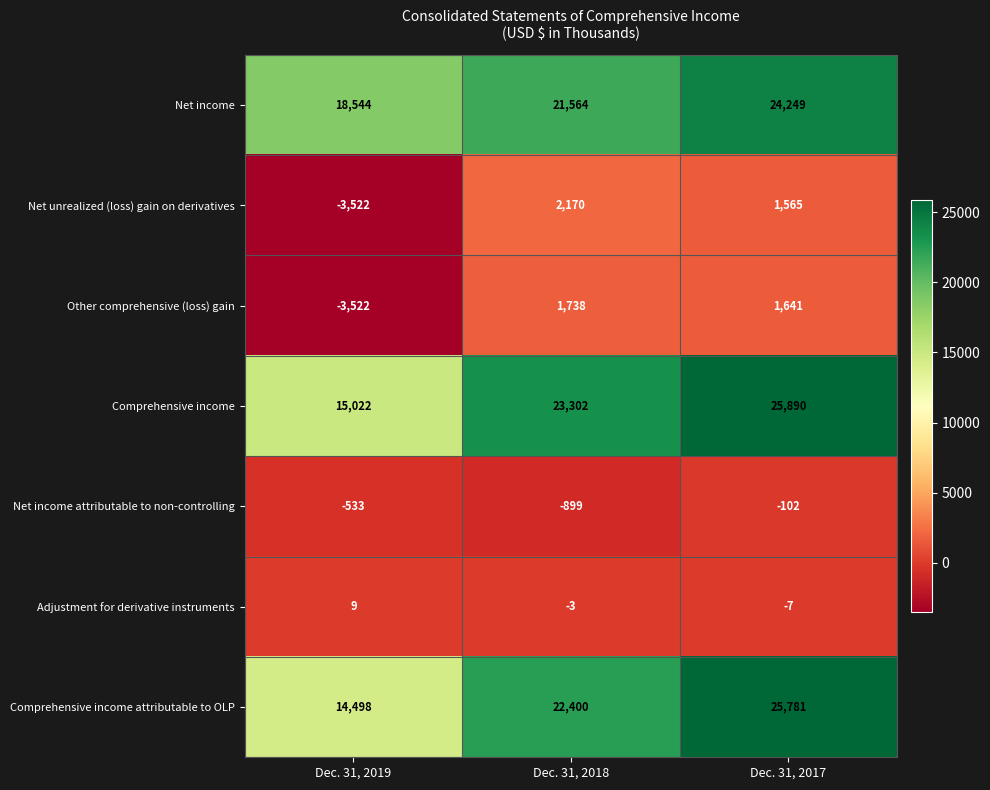

What is the smallest value displayed?

-3522